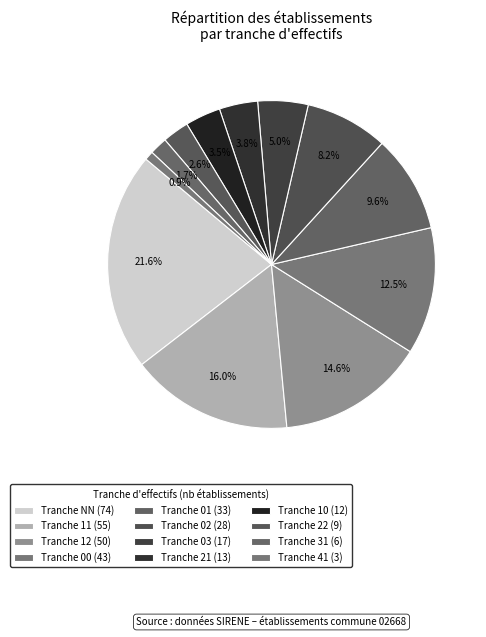

Count the number of slices in the pie.

12